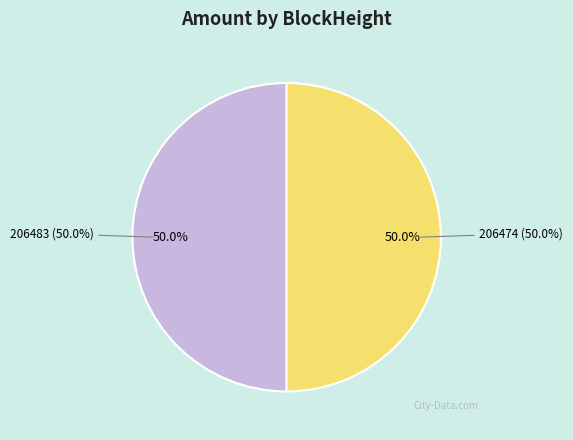

To the nearest percent, what is the average slice percentage?

50%